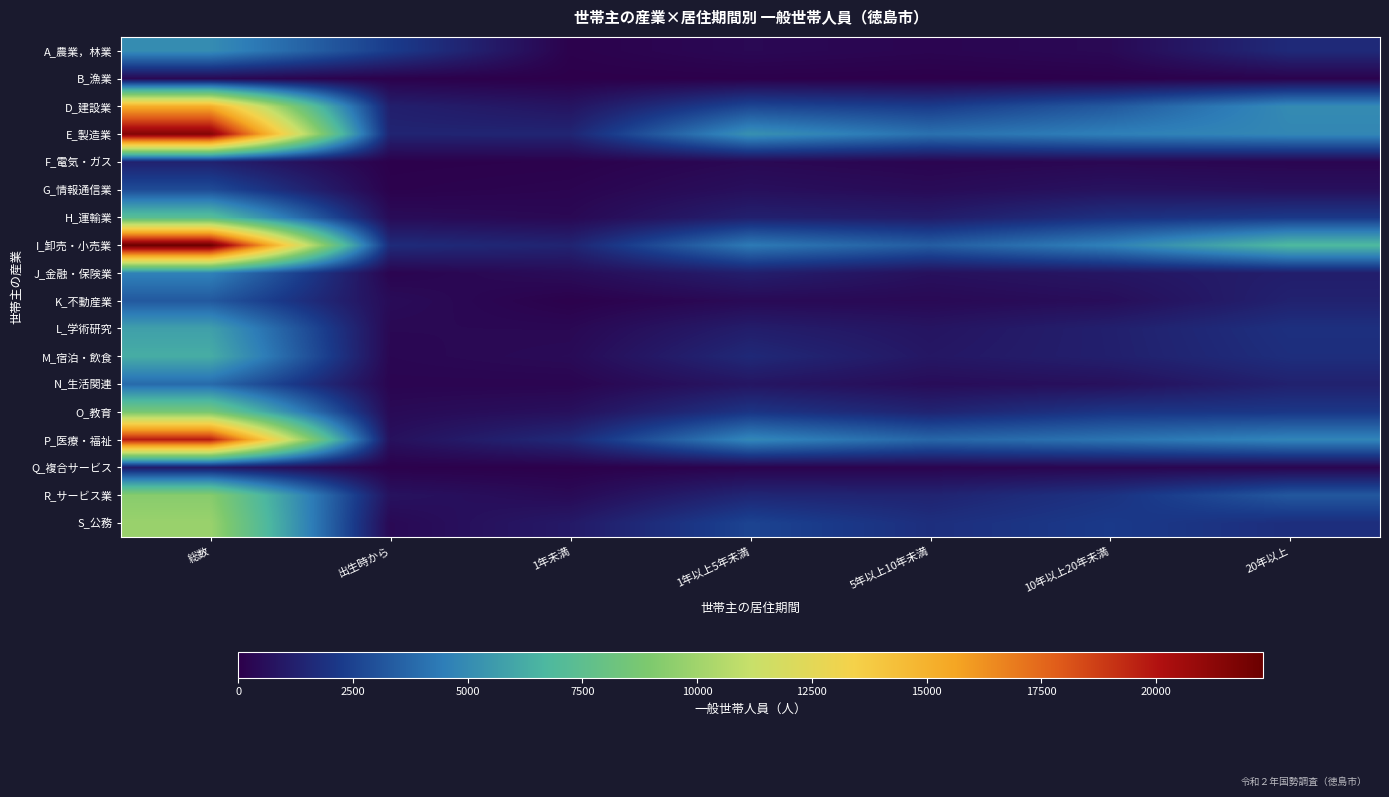

Which series has the largest range (max minus min)?

I_卸売・小売業